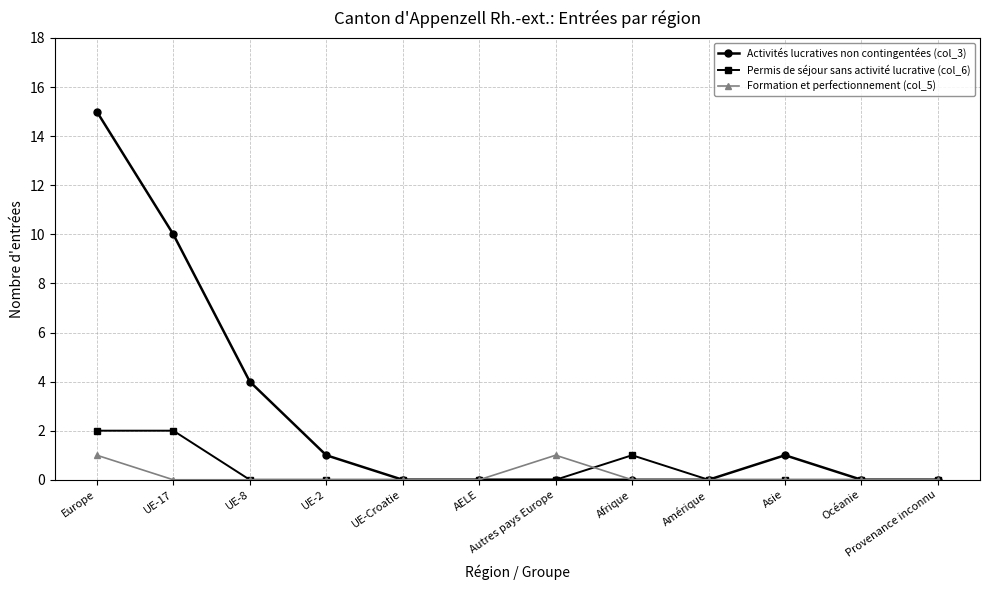

What is the greatest value displayed?

15